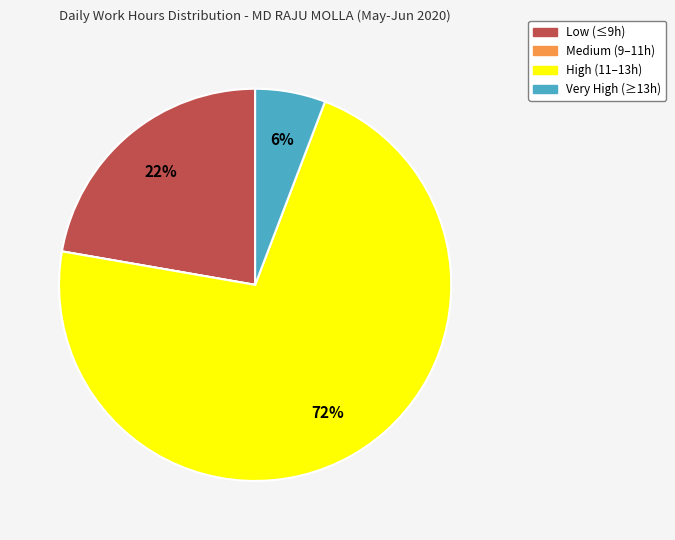

To the nearest percent, what is the average slice percentage?

25%